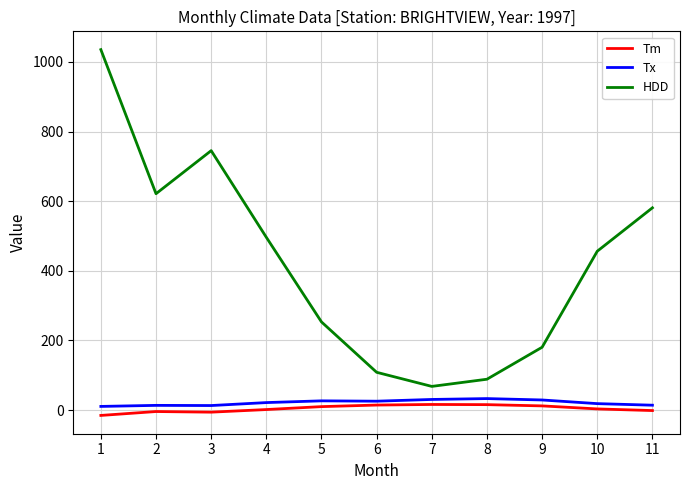

True or false: HDD has a value of 121.6 at 7.

False